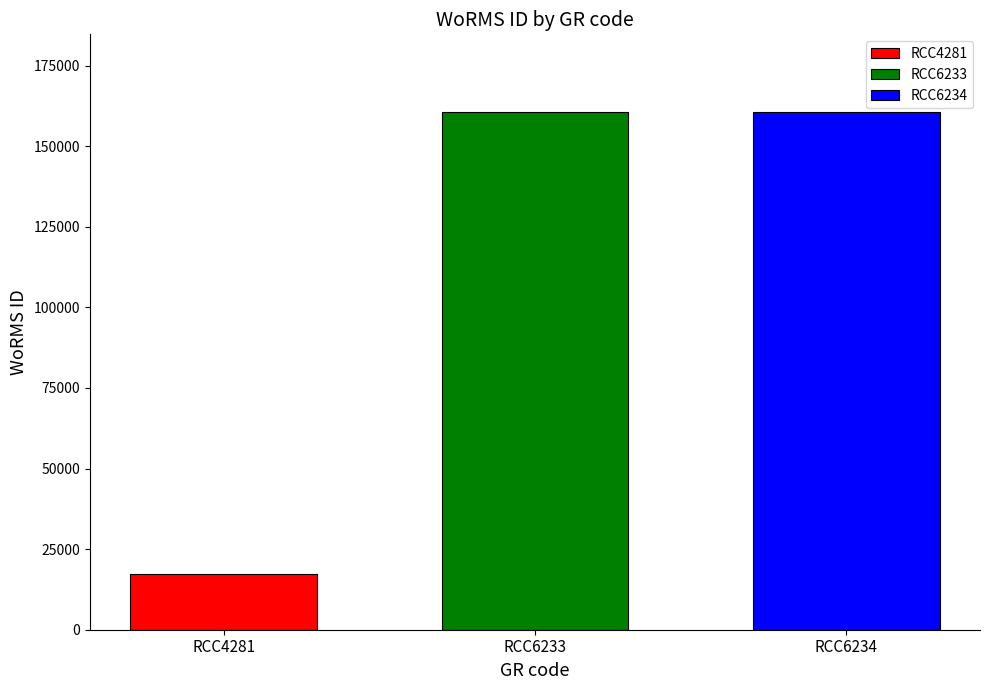

Rank the categories by RCC4281 value from highest to lowest.

RCC6233